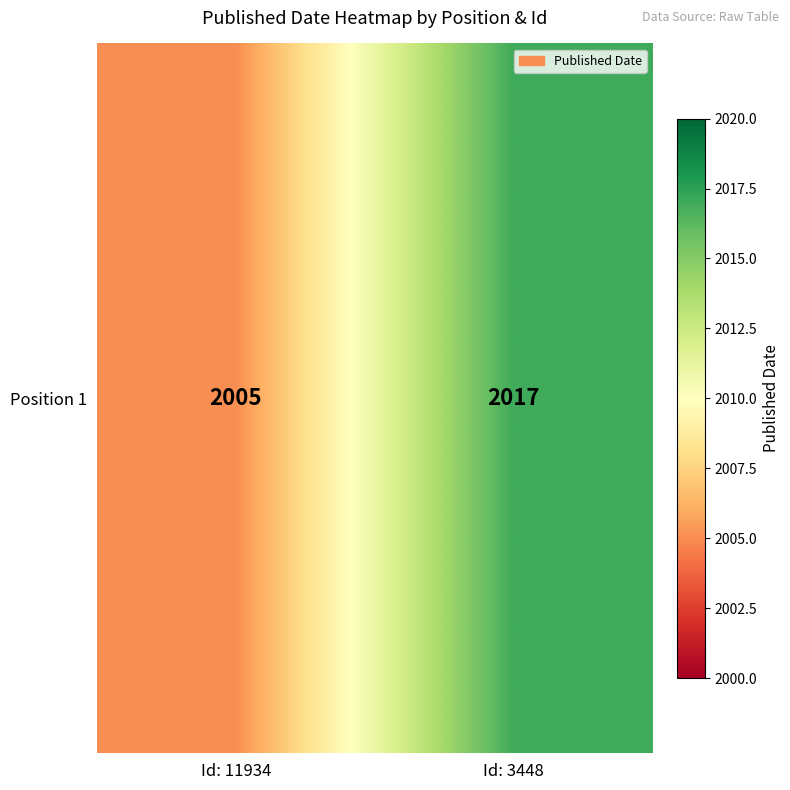

Where is the data nearest to the value 2011?

Id: 11934